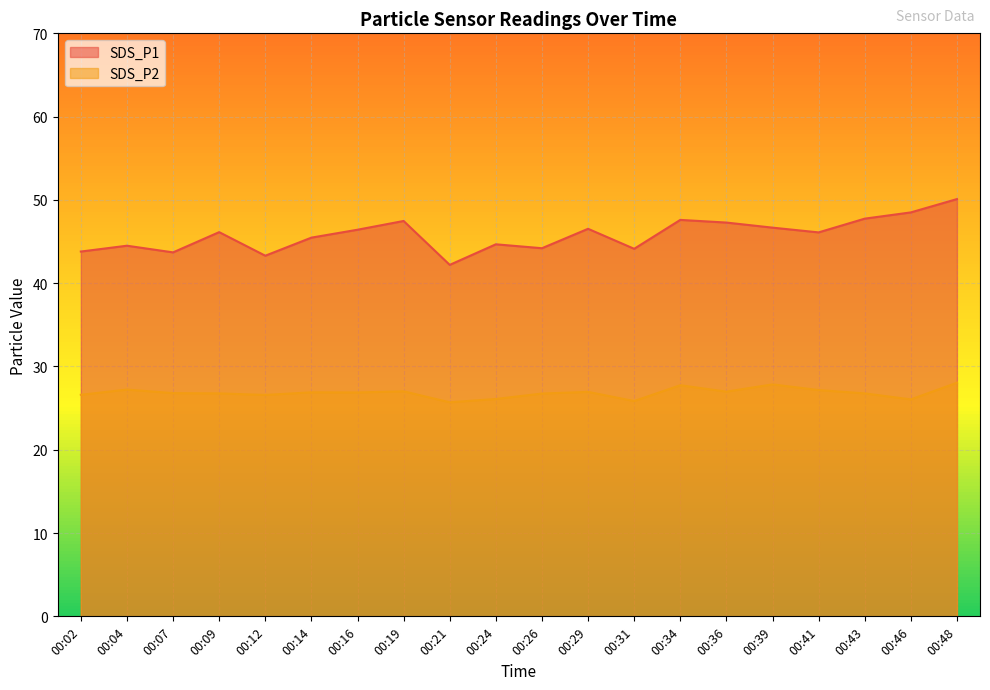

What is the sum of the SDS_P2 values at 00:24 and 00:46?

52.2